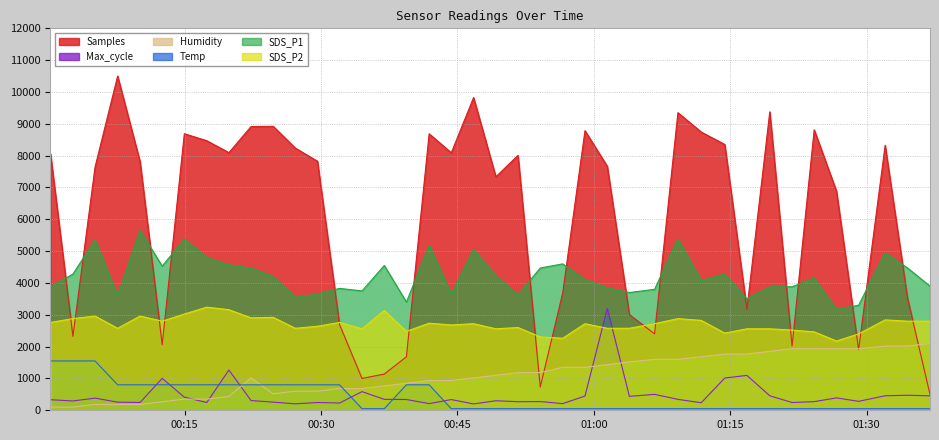

At which label is SDS_P1 closest to 4410?

2023/06/19 00:22:18